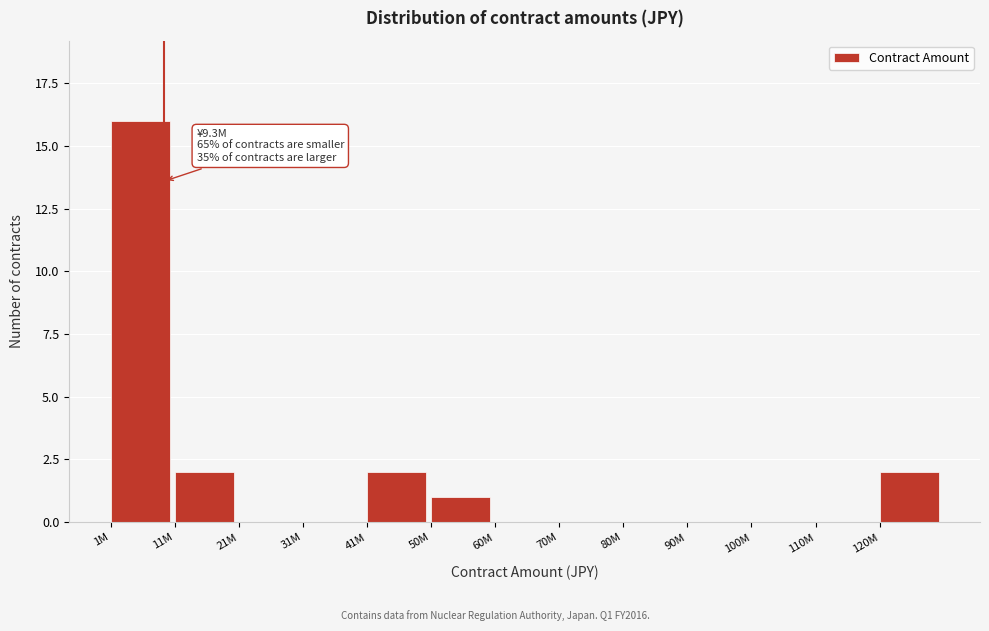

Reading right to left, extract all data points from this chart.

120M=2	110M=0	100M=0	90M=0	80M=0	70M=0	60M=0	50M=1	41M=2	31M=0	21M=0	11M=2	1M=16